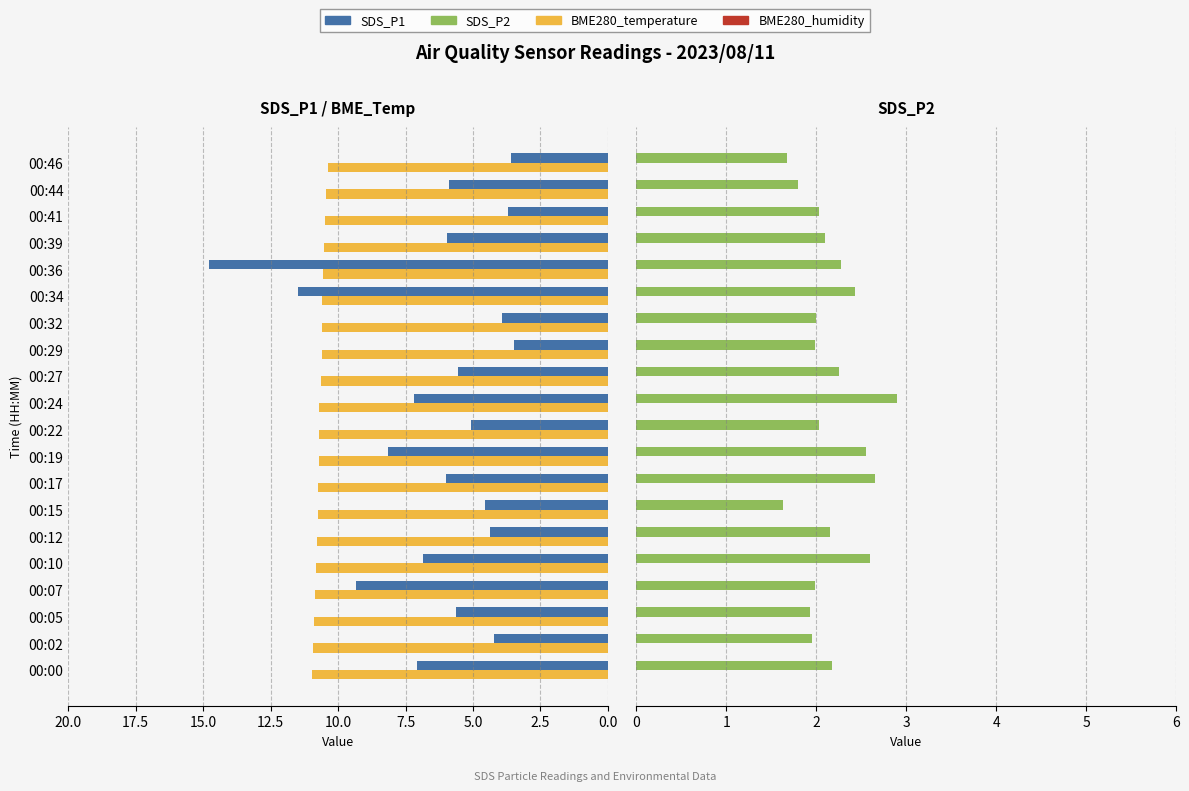

What is the minimum value for SDS_P1?

3.5